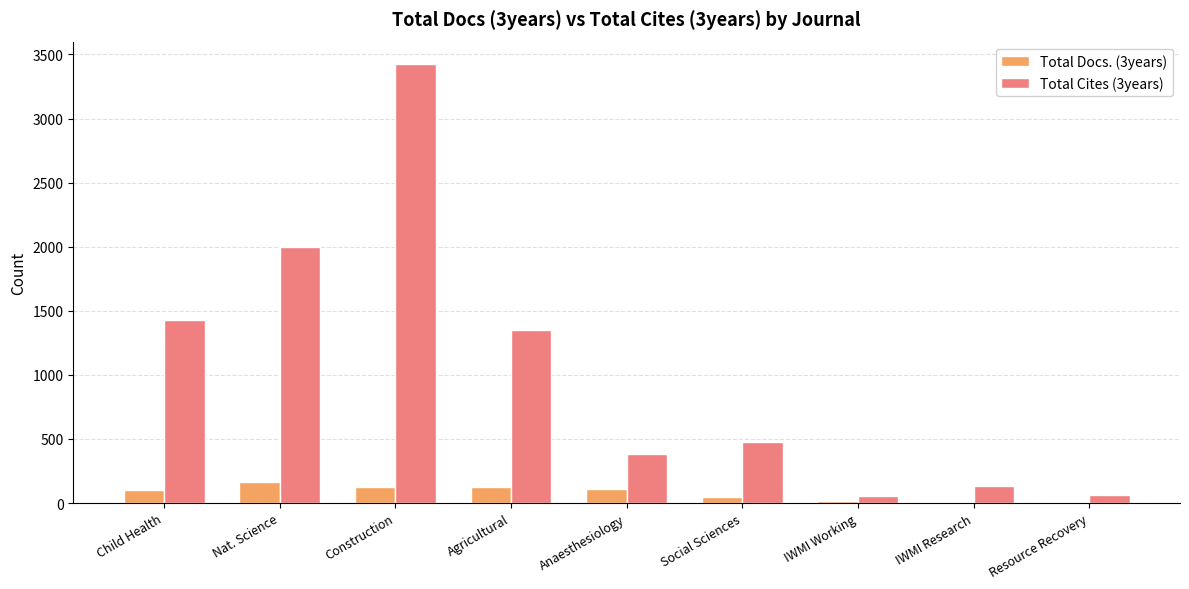

The value of Total Cites (3years) at Agricultural is 591. True or false?

False